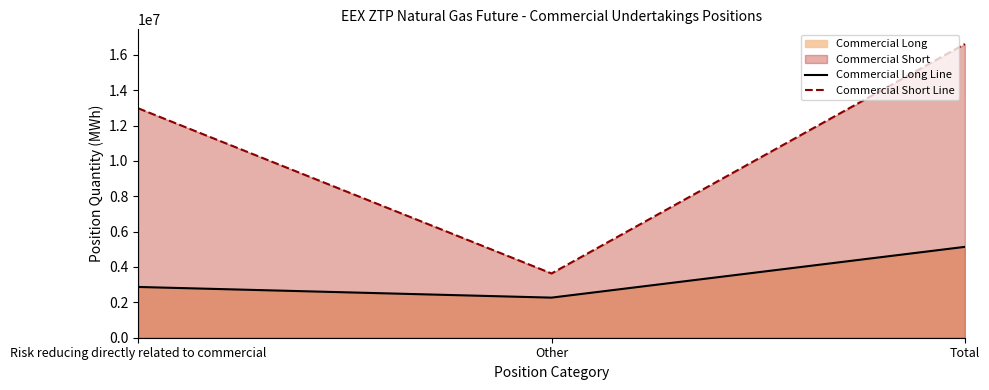

How many lines are shown in the chart?

2